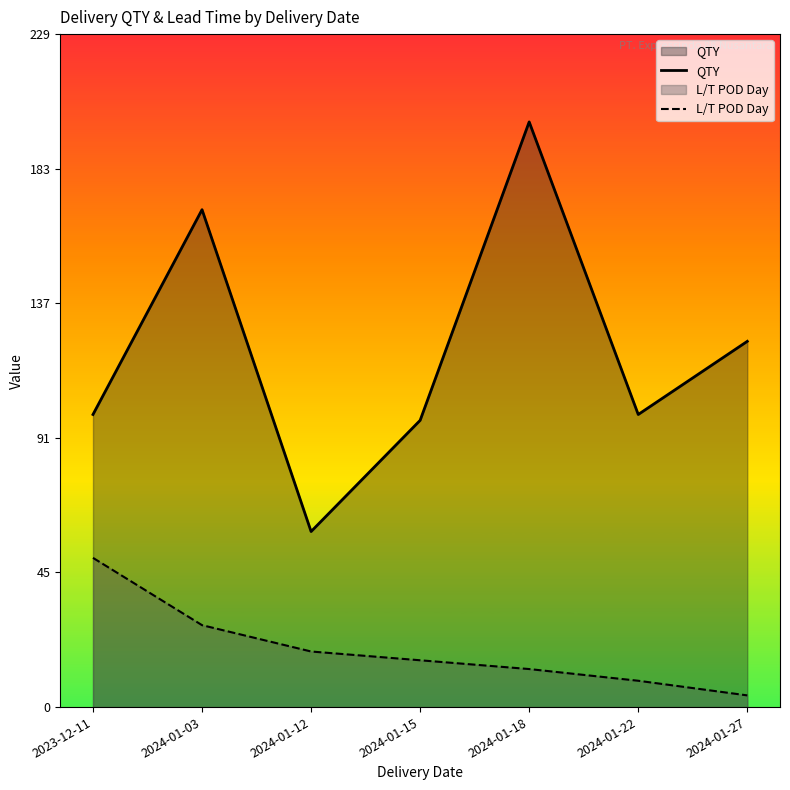

Where is QTY nearest to the value 130?

2024-01-27